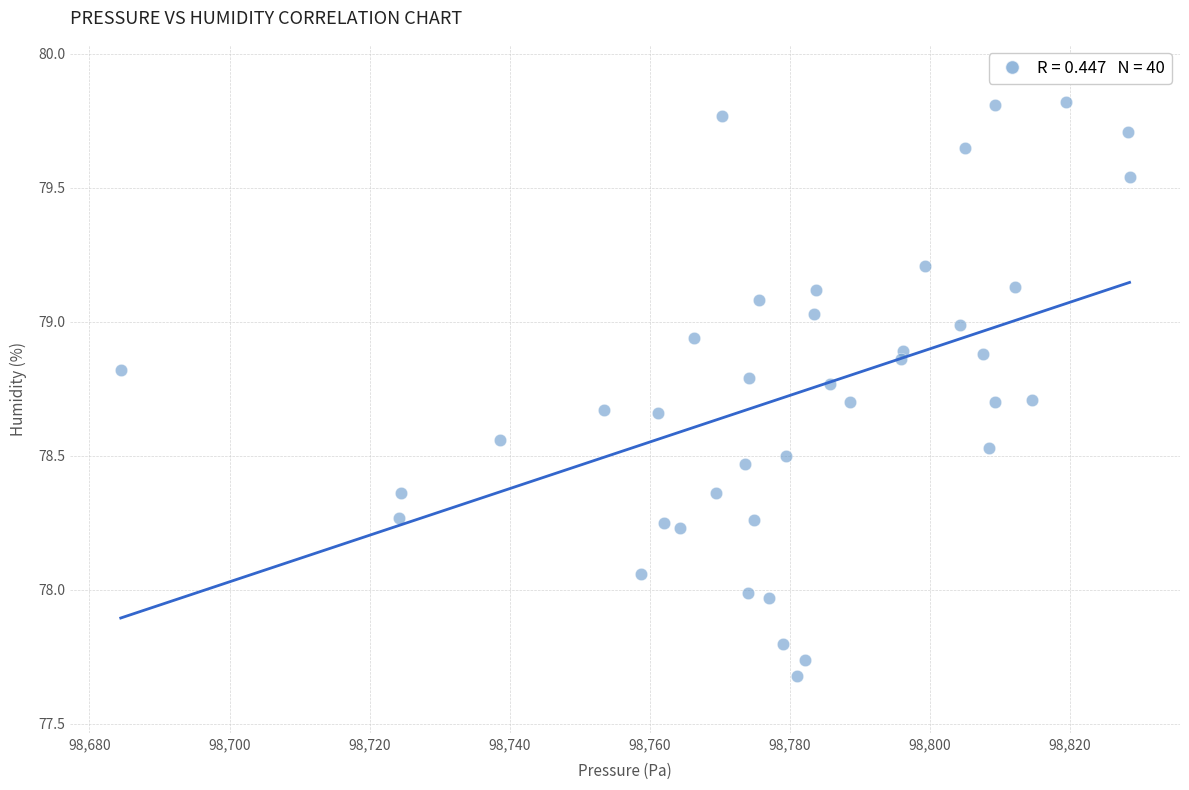

What is the range of Y values (max minus min)?

2.1